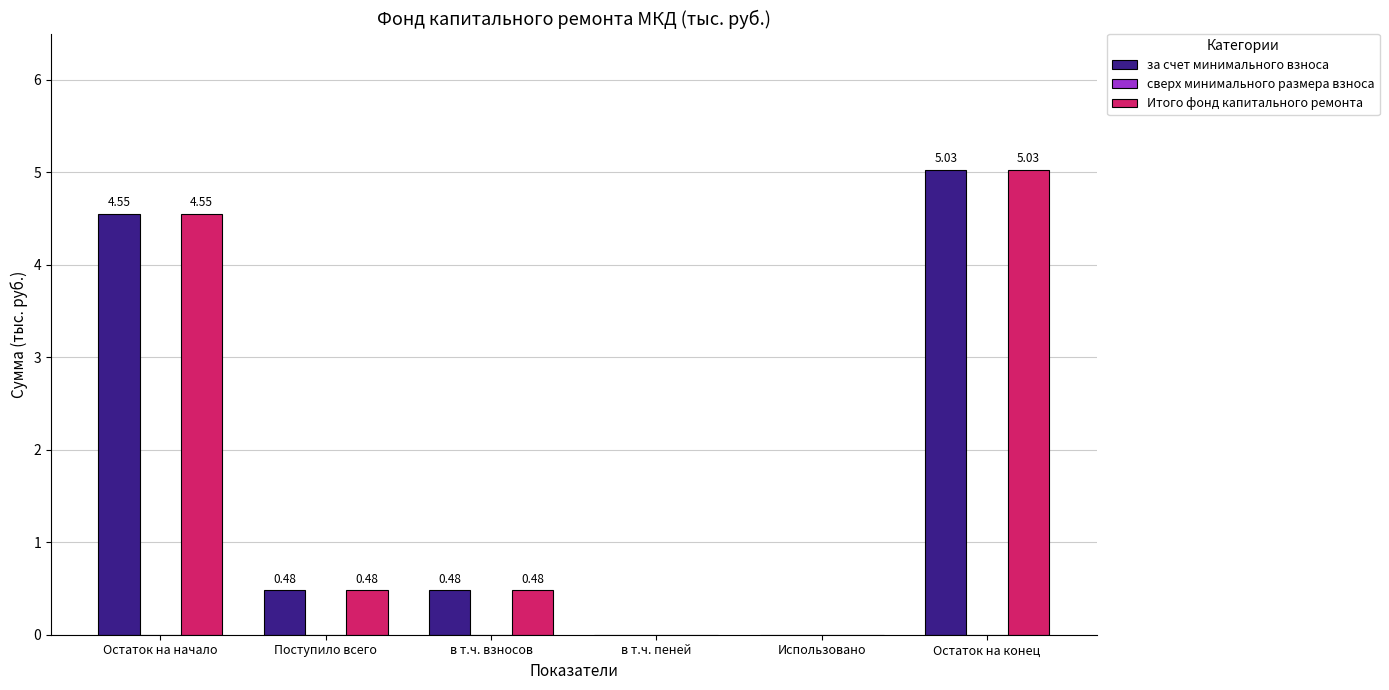

How many values in the за счет минимального взноса series exceed 0?

4